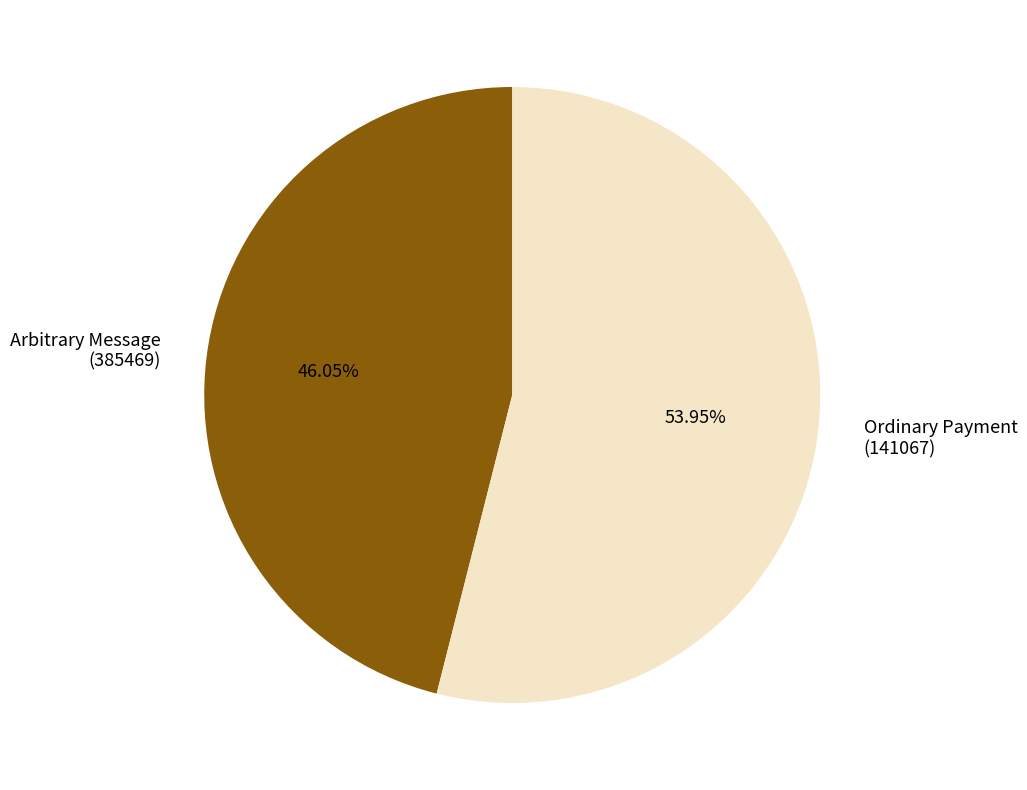

Rank the categories by value from highest to lowest.

Ordinary Payment, Arbitrary Message